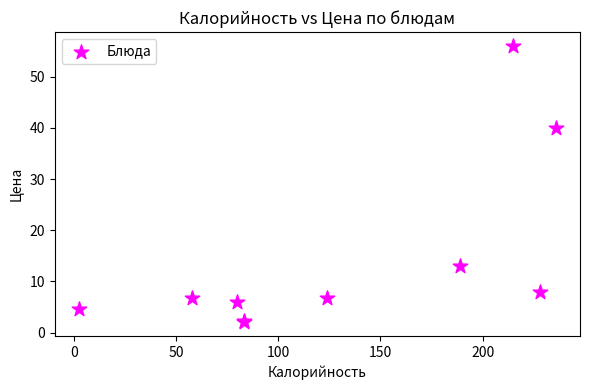

What Y value in the scatter plot is closest to 29?

40.0